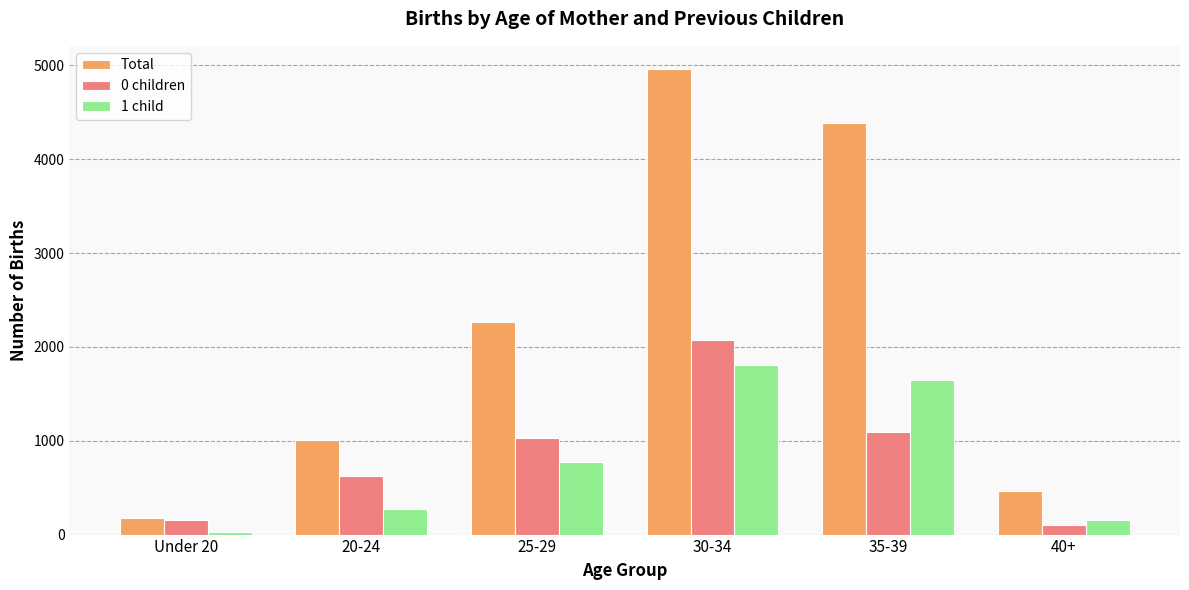

Count the number of data series in this chart.

3